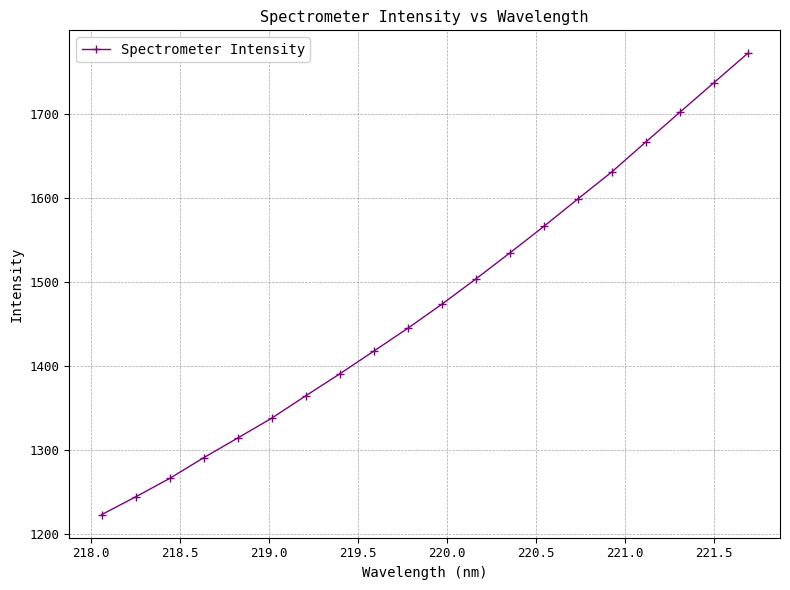

What is the value of the 7th point from the left?

1364.0